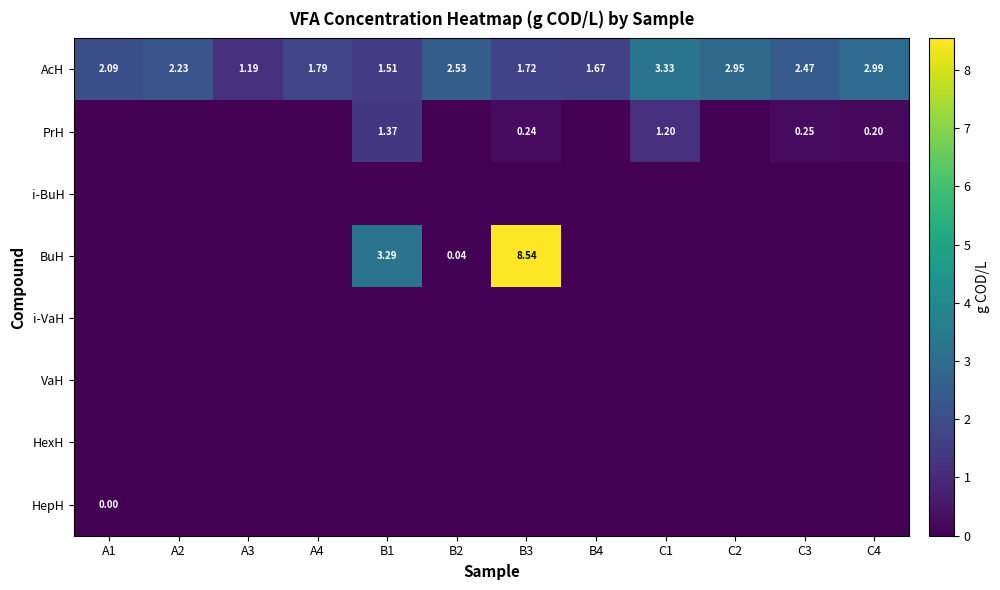

Which label corresponds to the largest value in the chart?

B3